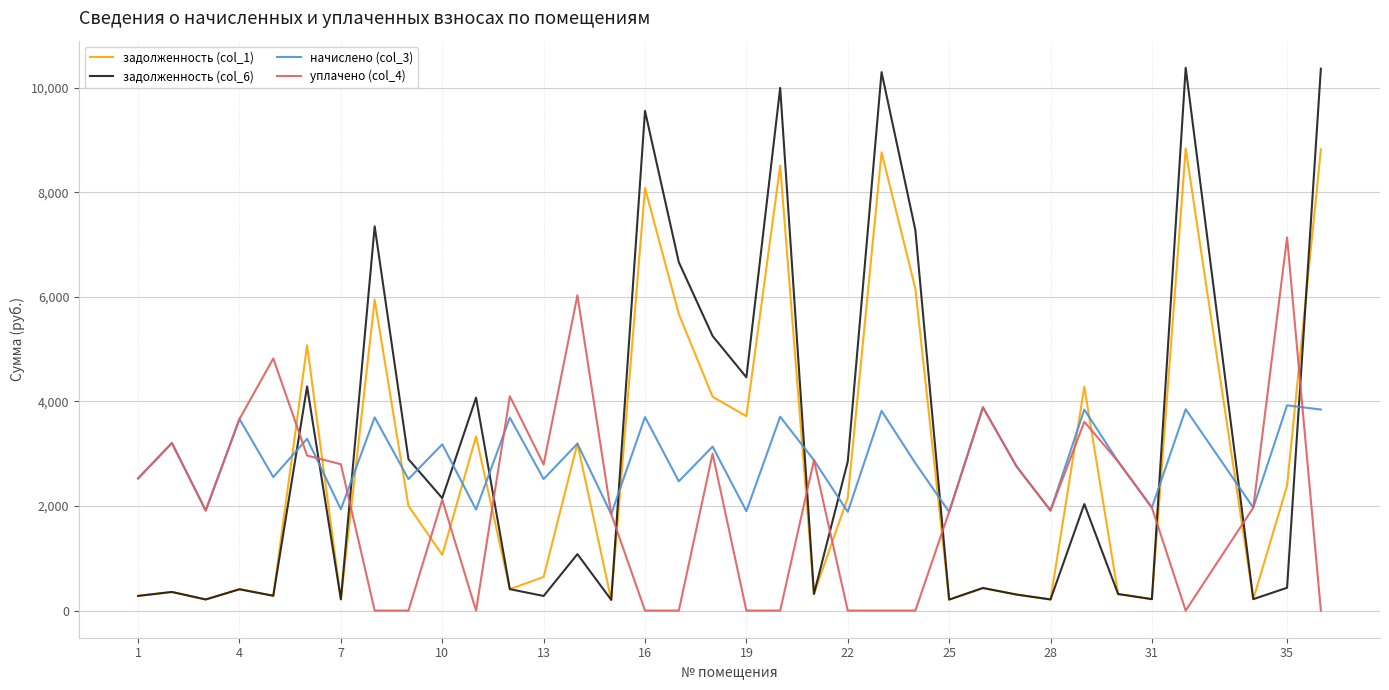

Which series ends up on top after the final intersection of уплачено (col_4) and начислено (col_3)?

начислено (col_3)